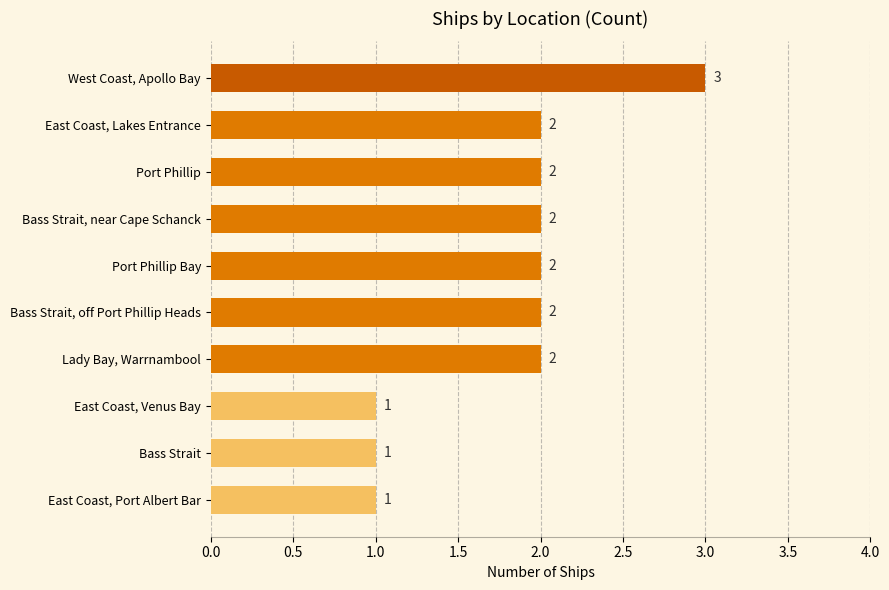

Reading top to bottom, extract all data points from this chart.

West Coast, Apollo Bay=3	East Coast, Lakes Entrance=2	Port Phillip=2	Bass Strait, near Cape Schanck=2	Port Phillip Bay=2	Bass Strait, off Port Phillip Heads=2	Lady Bay, Warrnambool=2	East Coast, Venus Bay=1	Bass Strait=1	East Coast, Port Albert Bar=1